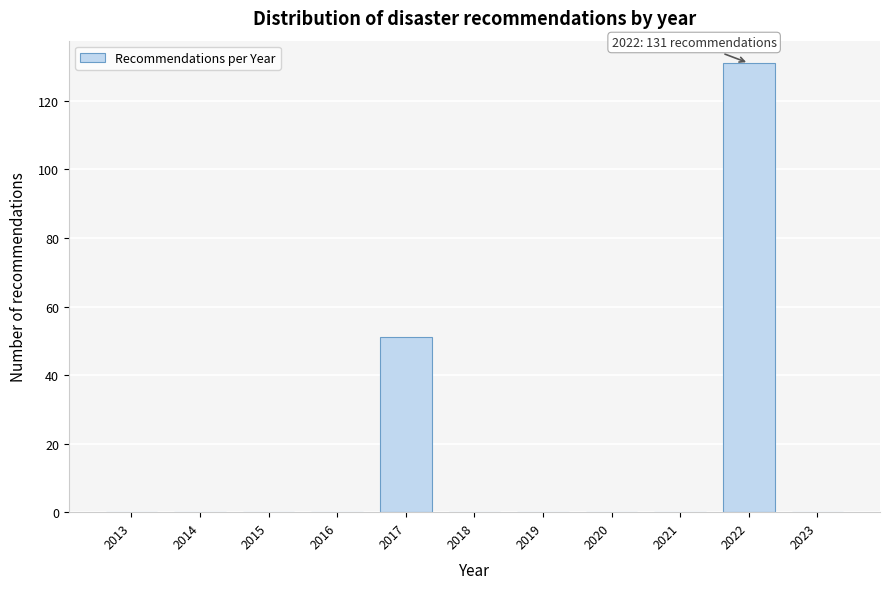

Reading left to right, what are all the values shown in this chart?

2013=0	2014=0	2015=0	2016=0	2017=51	2018=0	2019=0	2020=0	2021=0	2022=131	2023=0